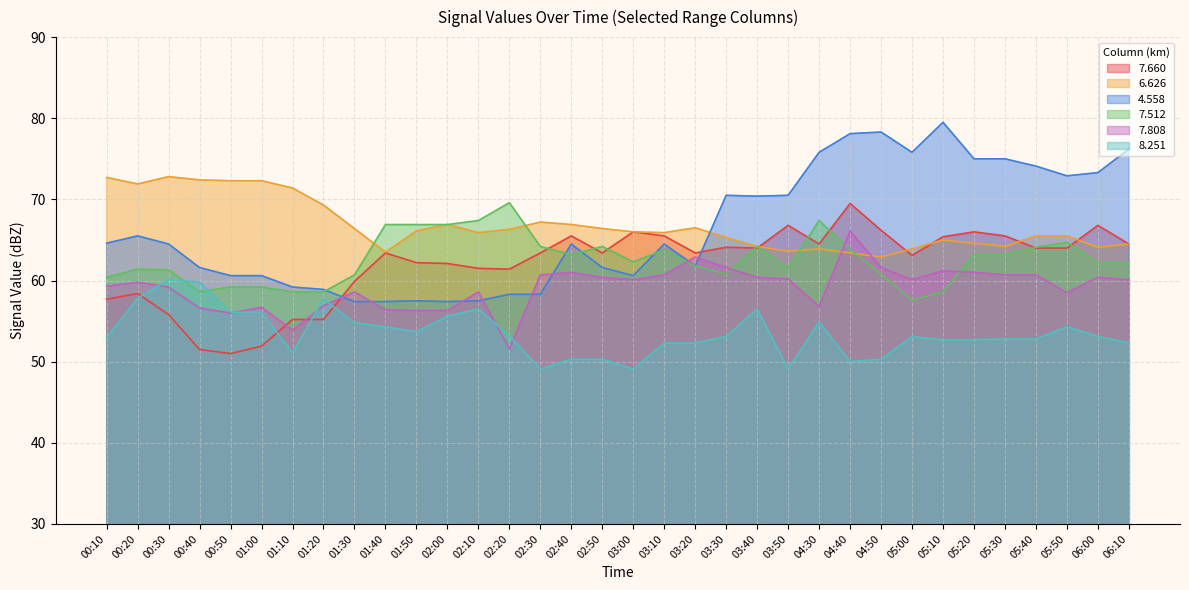

How many data points in   4.558 are above 64?

19